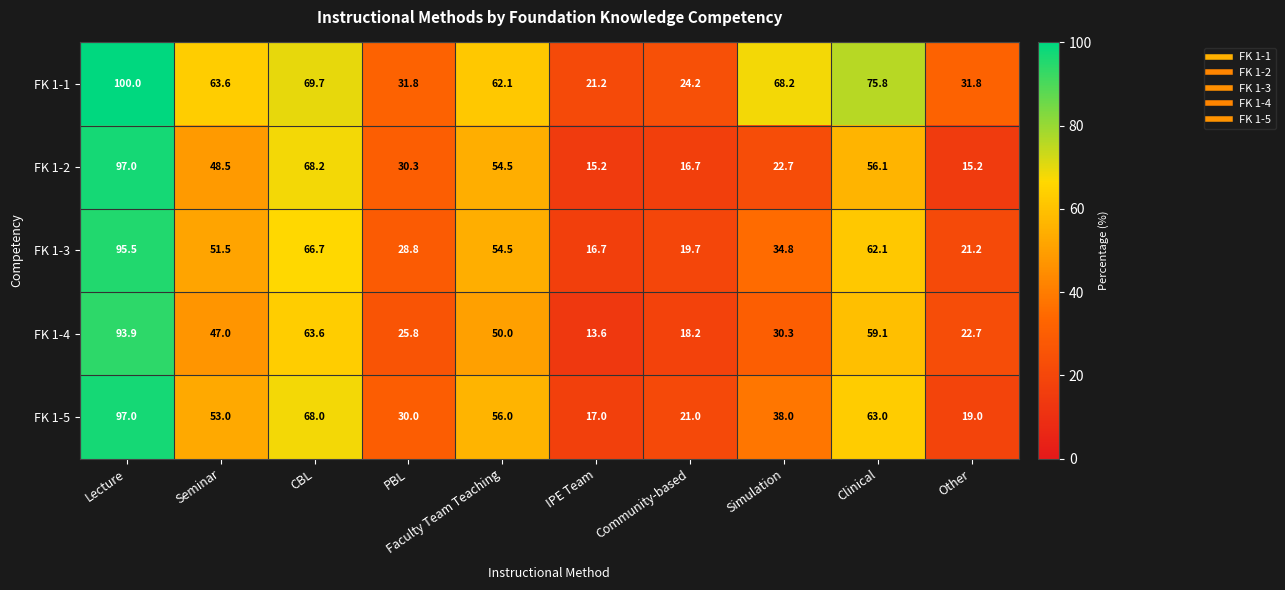

What is the minimum value for FK 1-4?

13.6